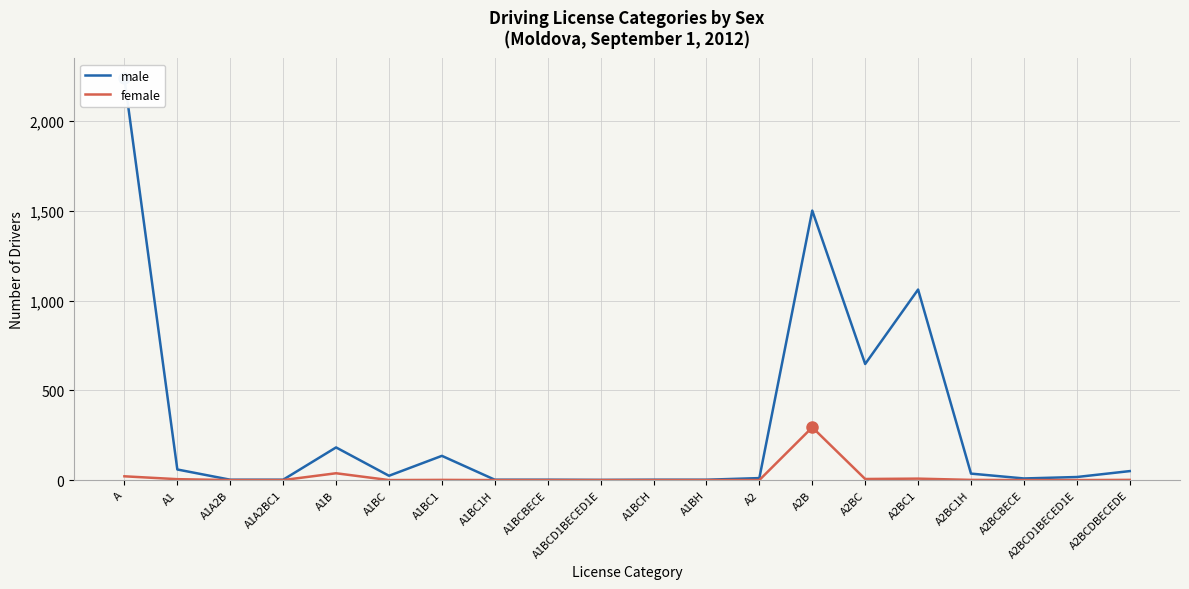

Is the value of male at A1A2B greater than the value of female at A1BCBECE?

Yes